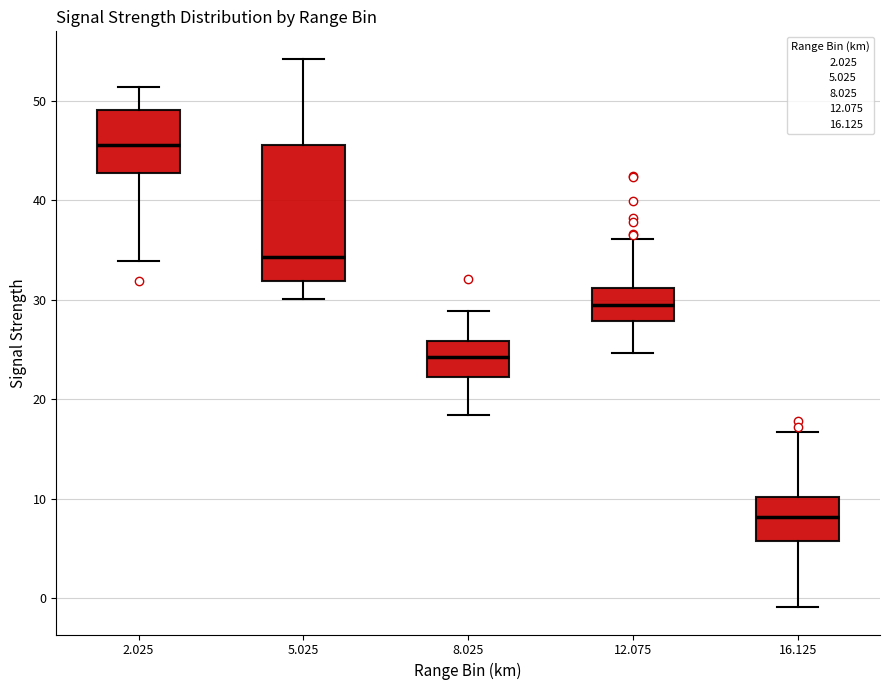

Reading left to right, transcribe this box plot: for each box, give where its median line is, the range the box spans, and where its two whiskers end, as read against the y-axis. The values are not printed on the chart, so give them approximately, as read against the axis.

2.025: median 46, box 43 to 49, whiskers 34 to 51
5.025: median 34, box 32 to 46, whiskers 30 to 54
8.025: median 24, box 22 to 26, whiskers 18 to 29
12.075: median 30, box 28 to 31, whiskers 25 to 36
16.125: median 8, box 6 to 10, whiskers -1 to 17